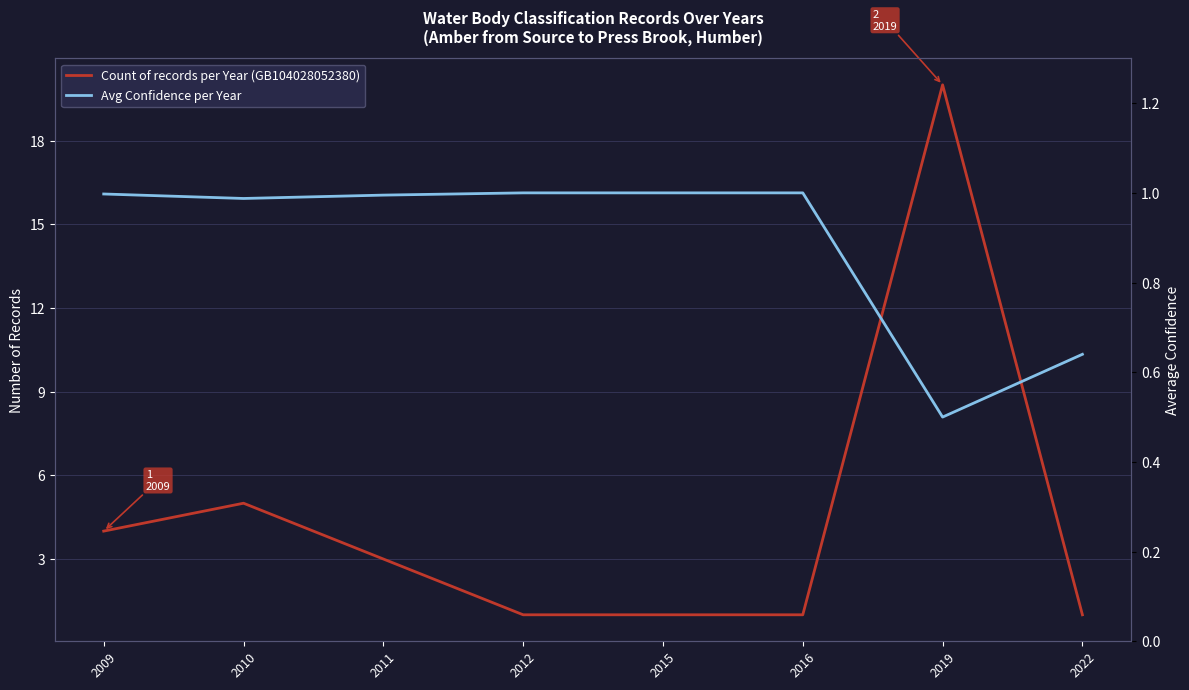

True or false: Count of records per Year (GB104028052380) has a value of 5.4 at 2009.

False